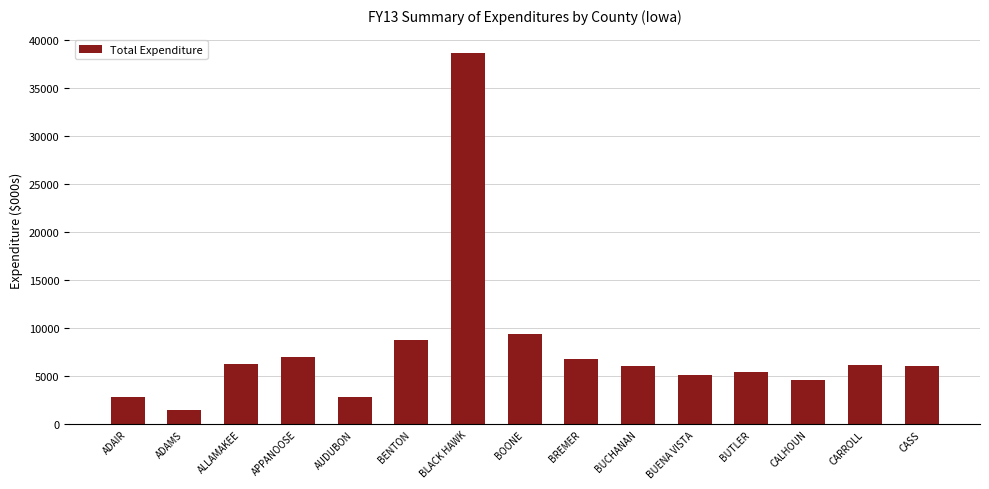

What is the approximate value at CARROLL?

6207.2